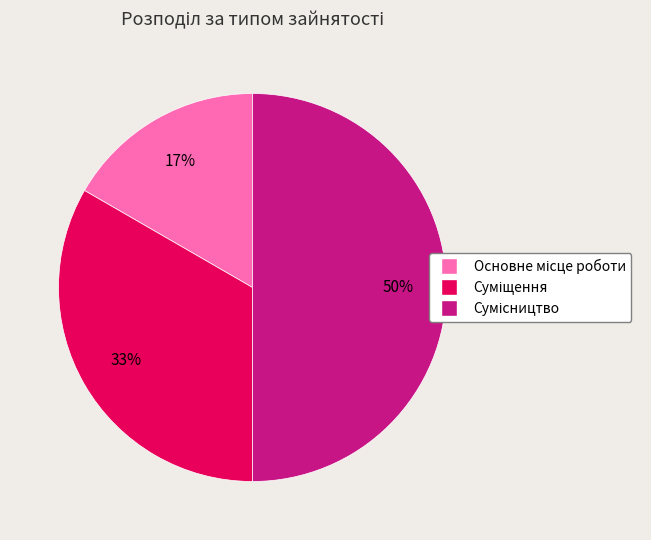

To the nearest percent, what is the difference between the largest and smallest slice percentages?

33%